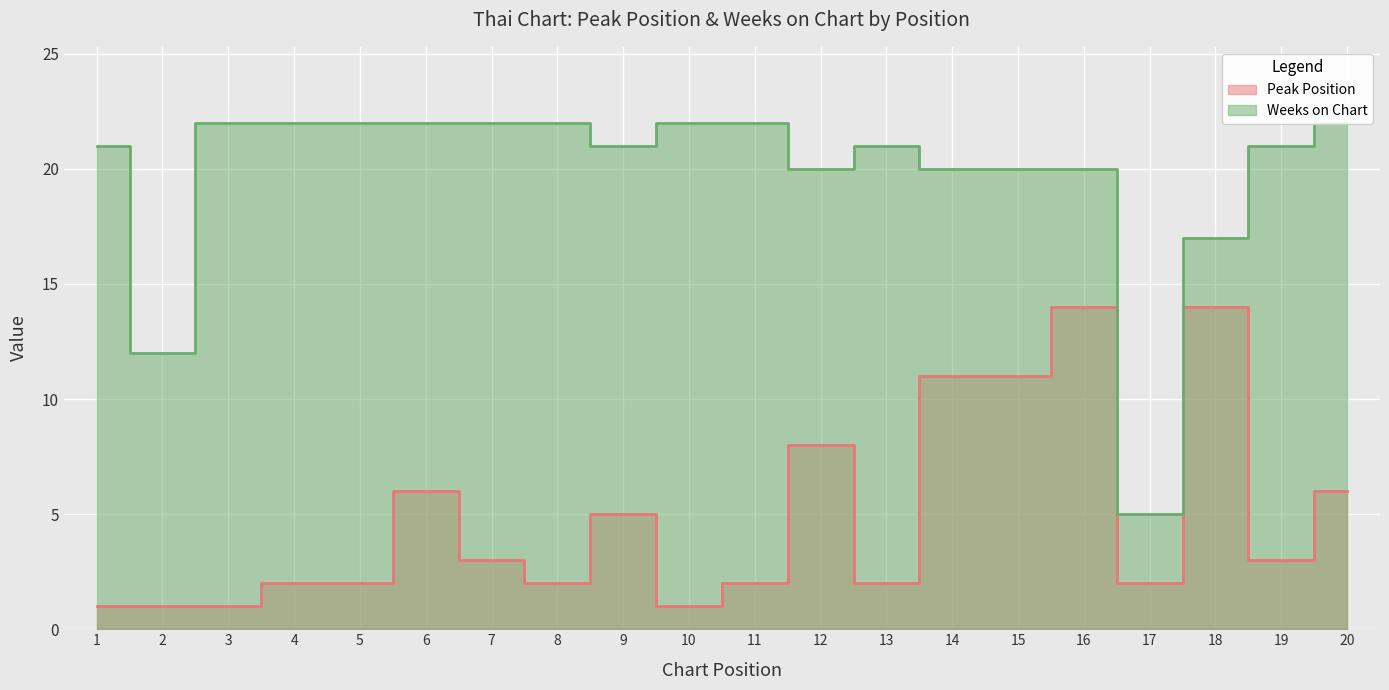

What is the difference between the maximum and second lowest values in the Weeks on Chart series?

10